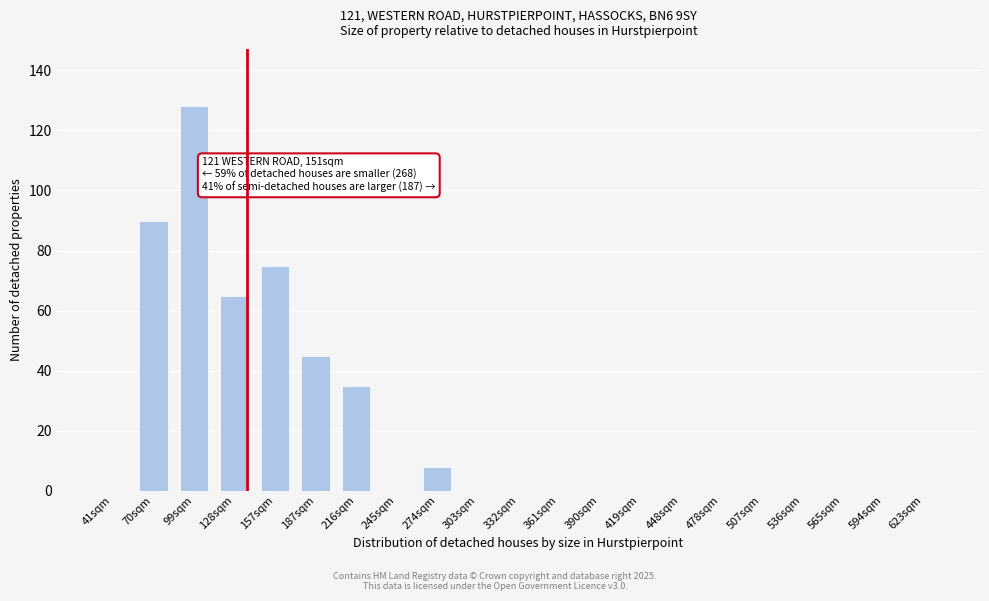

Reading left to right, transcribe all the data shown in this chart.

41sqm=0	70sqm=90	99sqm=128	128sqm=65	157sqm=75	187sqm=45	216sqm=35	245sqm=0	274sqm=8	303sqm=0	332sqm=0	361sqm=0	390sqm=0	419sqm=0	448sqm=0	478sqm=0	507sqm=0	536sqm=0	565sqm=0	594sqm=0	623sqm=0